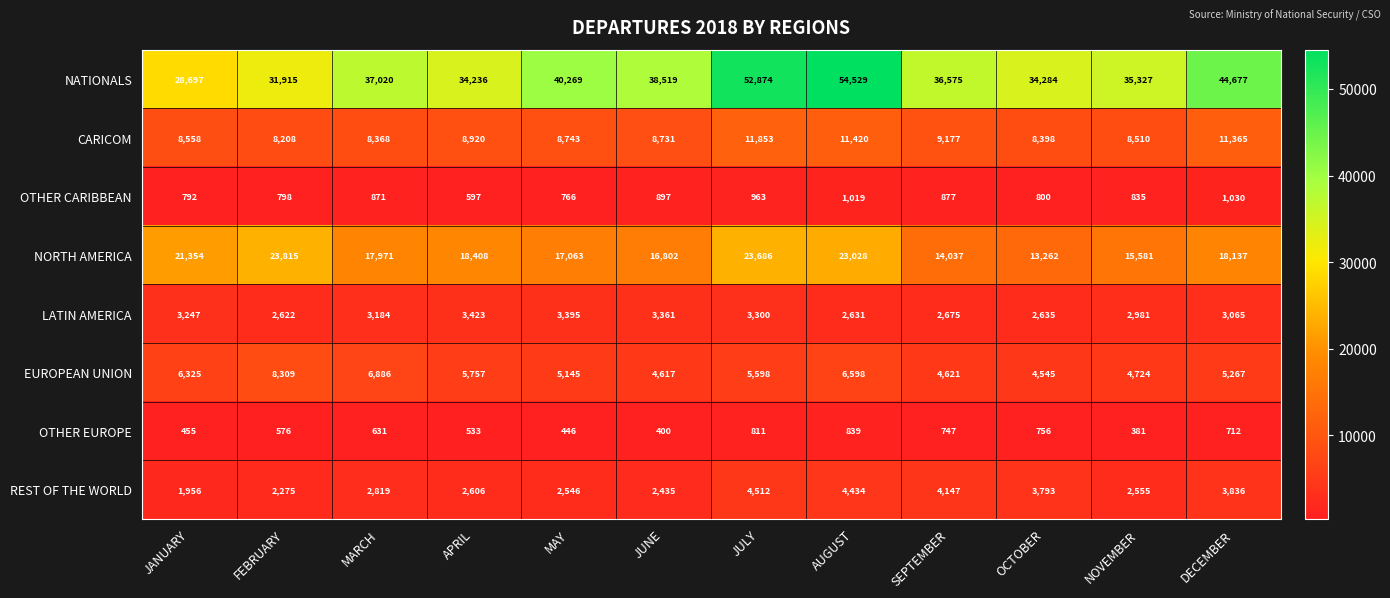

Which series changed the most between OCTOBER and DECEMBER?

NATIONALS